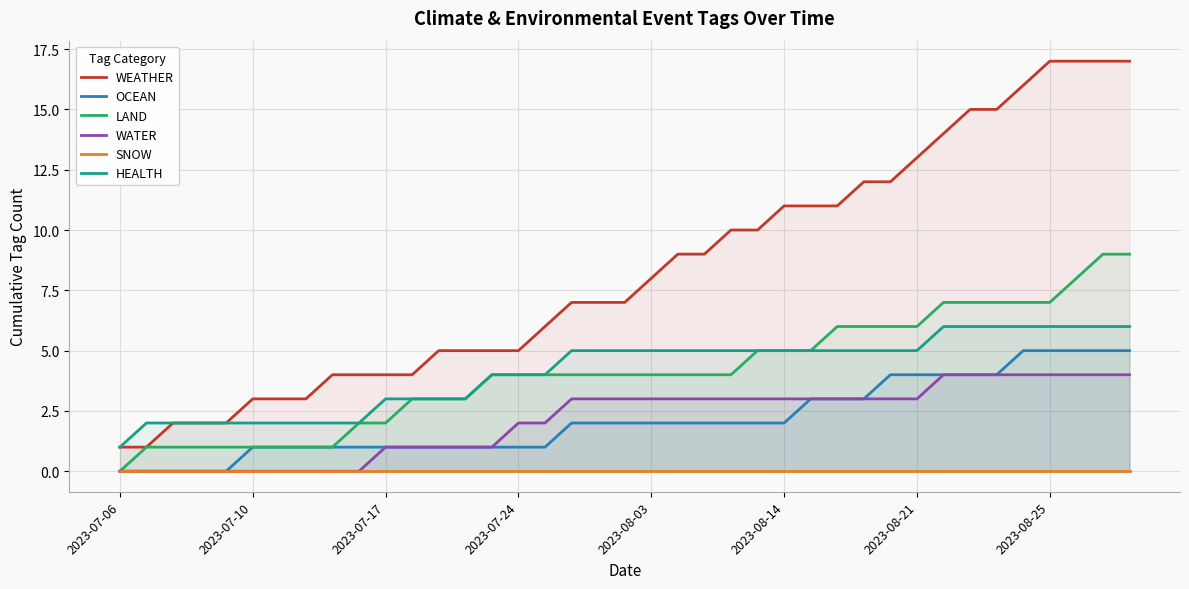

True or false: SNOW and WATER intersect in this chart.

False